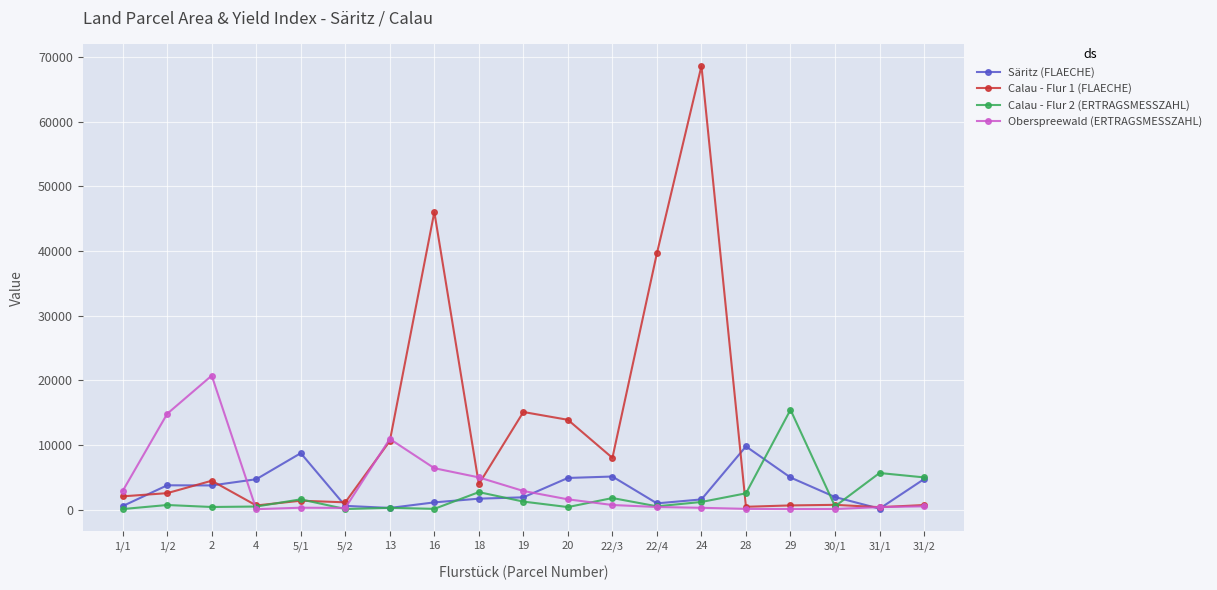

At which category is the sum across all series the highest?

24